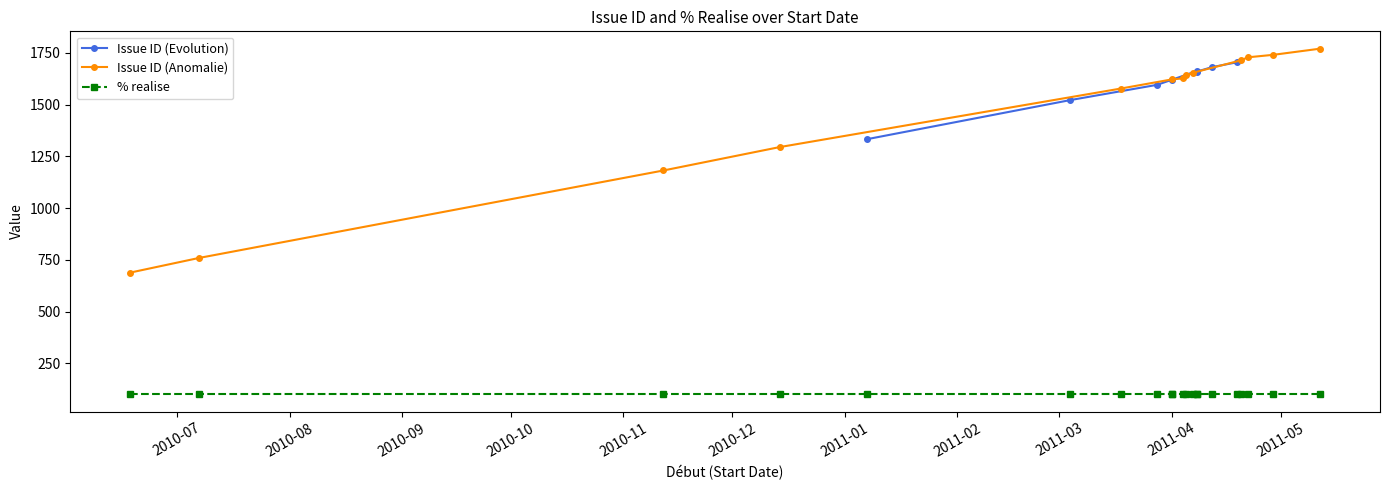

What is the lowest value of the Issue ID (Anomalie) series?

688